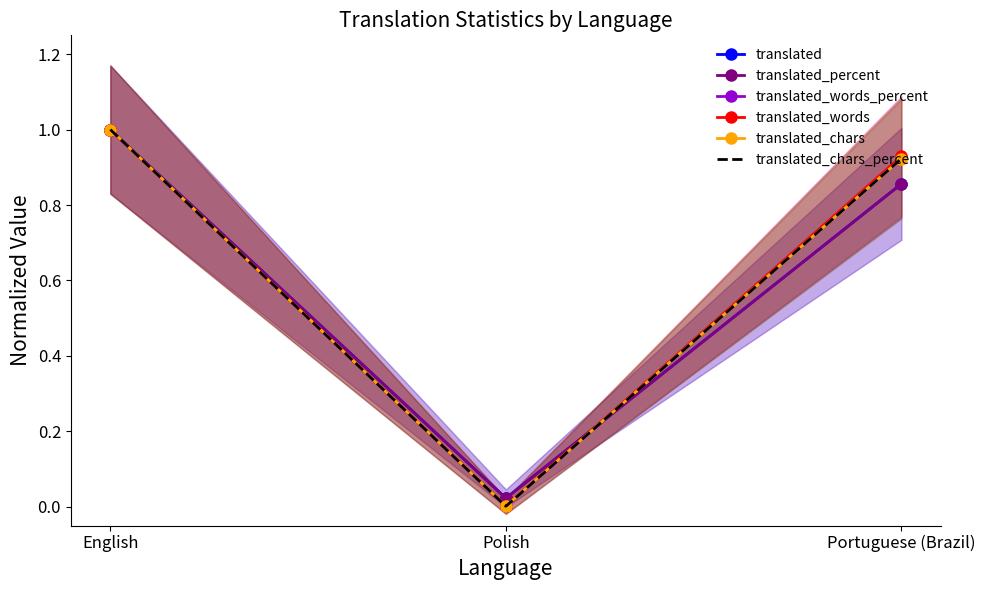

What is the highest value of the translated_percent series?

1.0